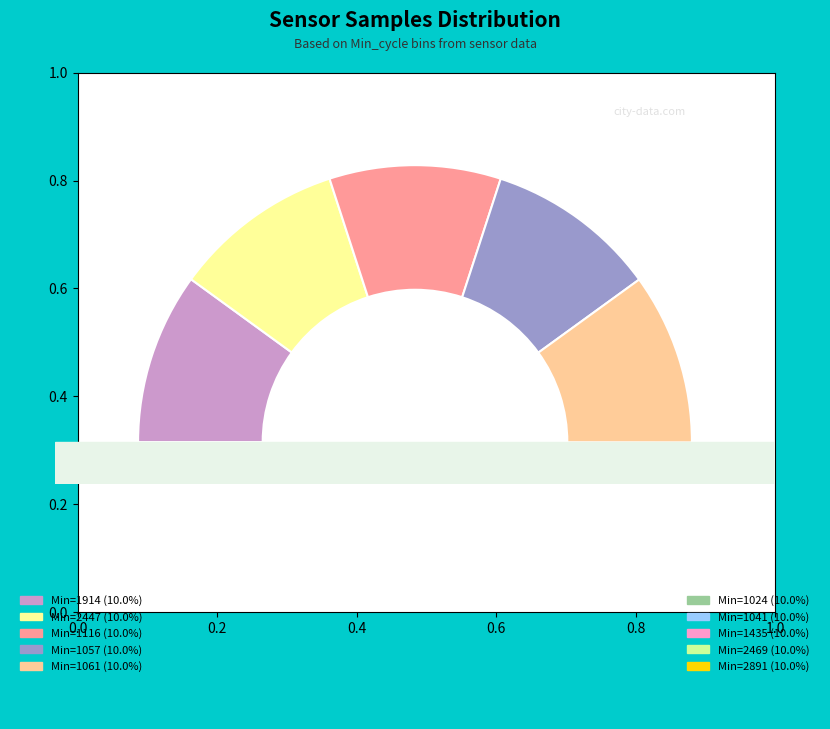

To the nearest percent, what is the combined percentage of 28/1435 and 28/2469?

20%